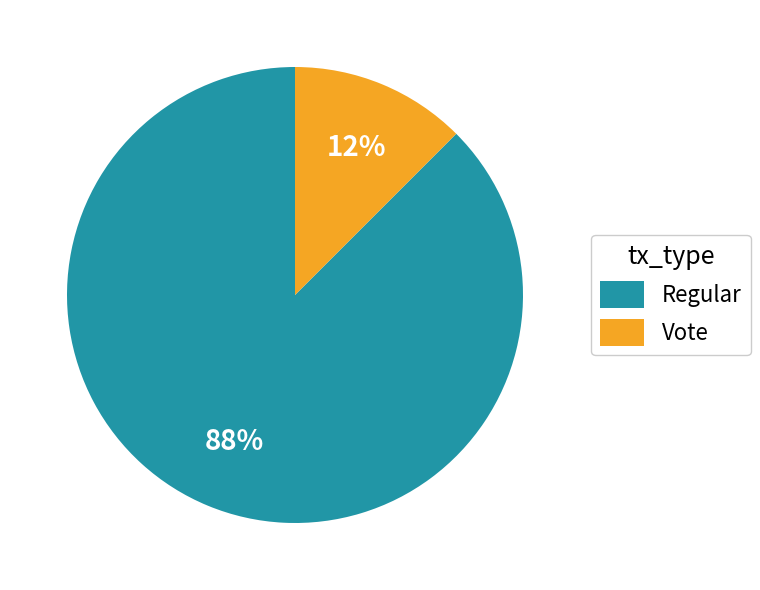

Does Regular account for over 50% of the chart?

Yes